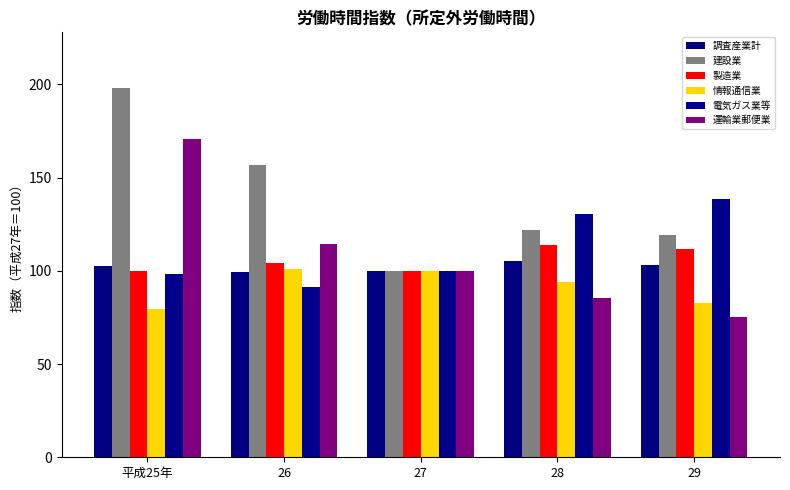

Rank the series by their maximum value, from highest to lowest.

建設業, 運輸業郵便業, 電気ガス業等, 製造業, 調査産業計, 情報通信業